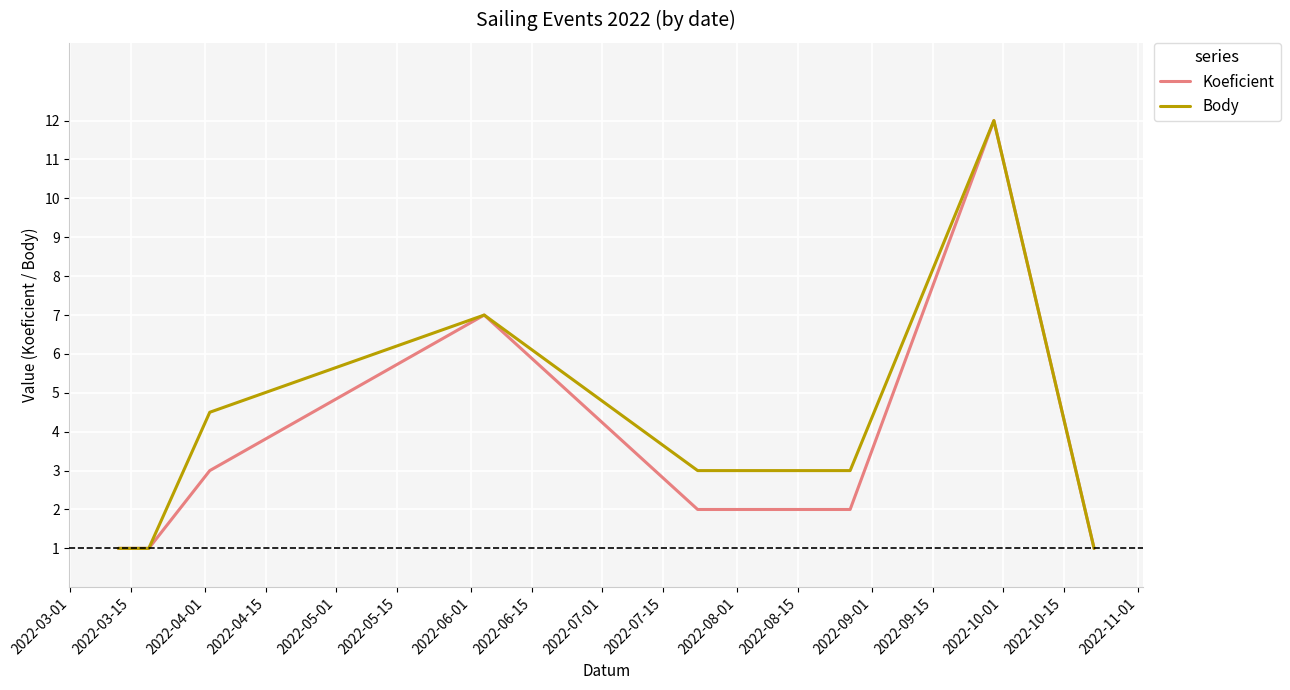

Does the chart display data point markers on the line(s)?

No